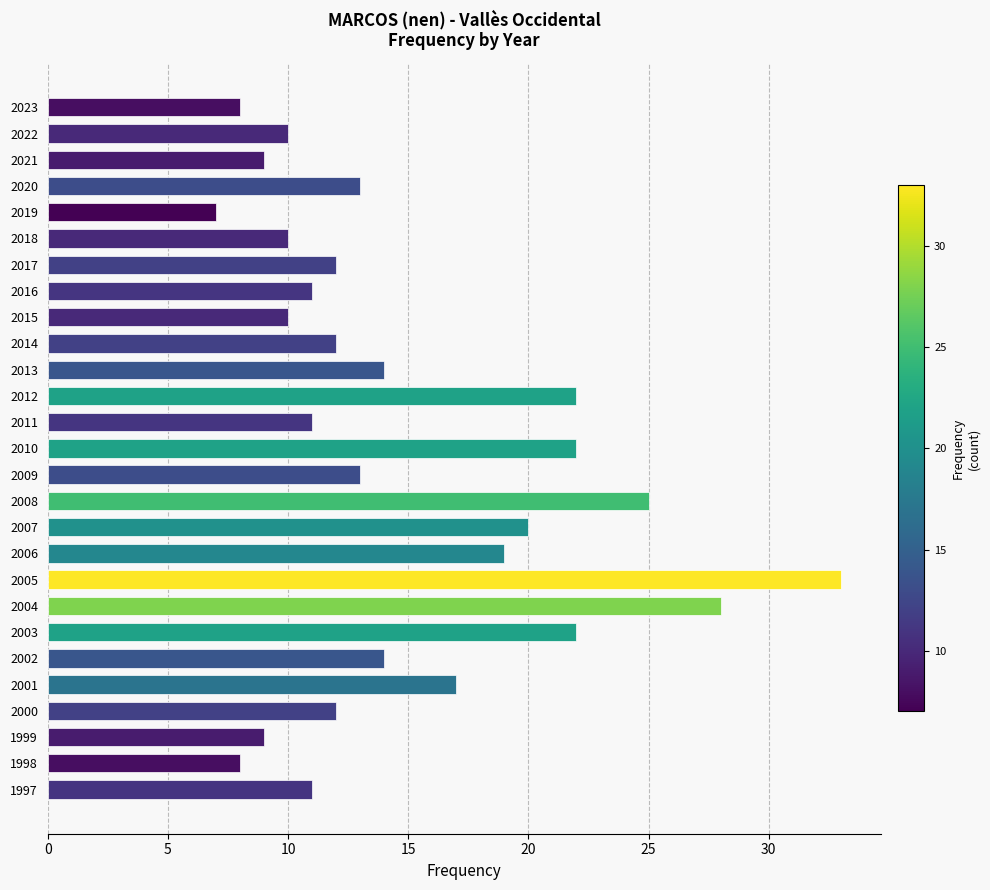

What is the approximate value at 2008?

25